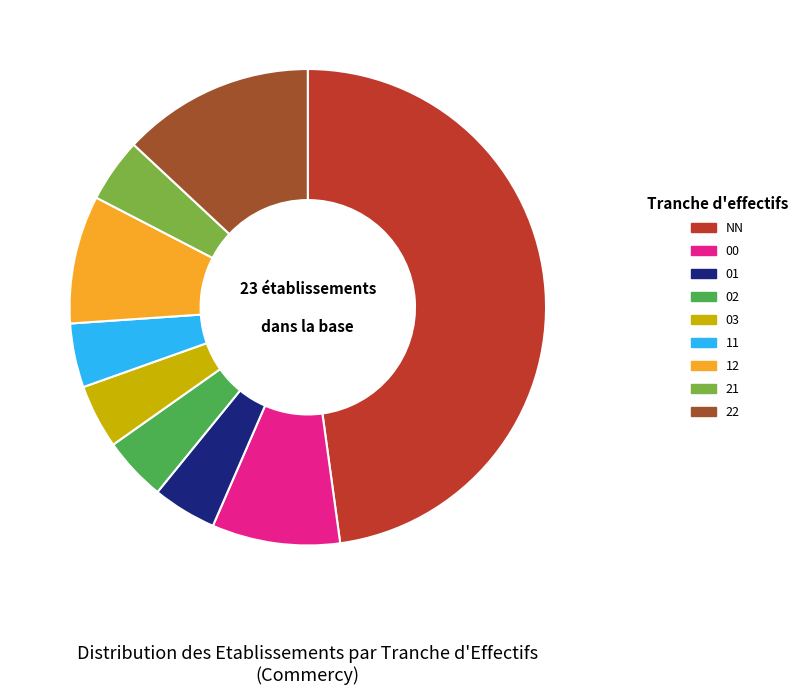

Approximately how many times larger is the value at 12 compared to 03?

2.0